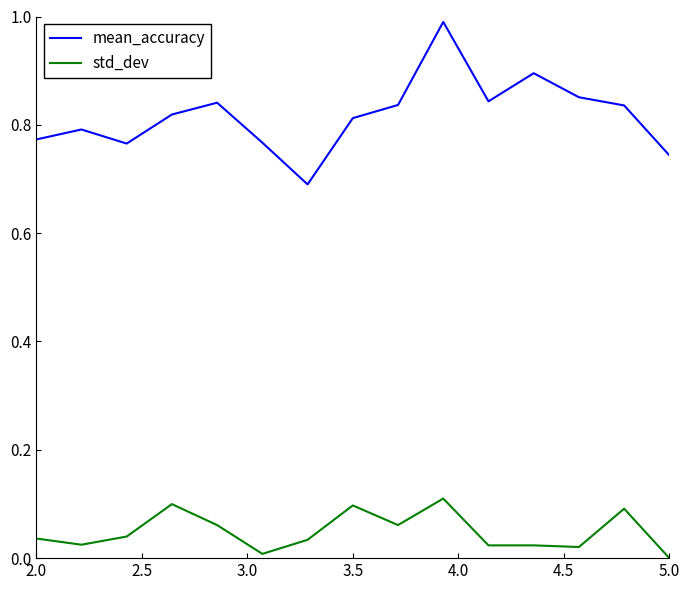

What is the difference between the maximum and minimum values in the mean_accuracy series?

0.3